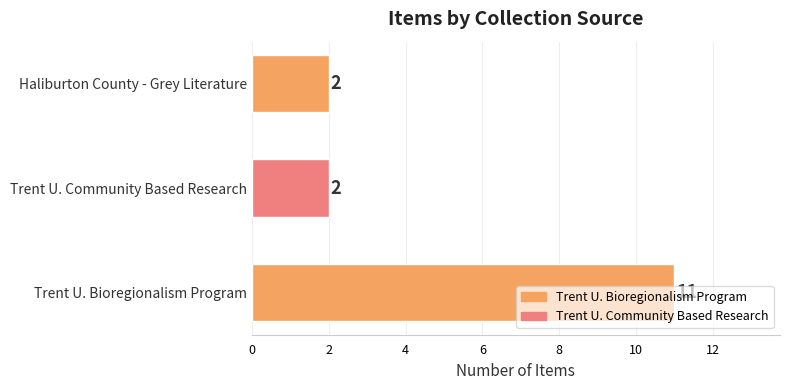

Does the chart contain any negative values?

No